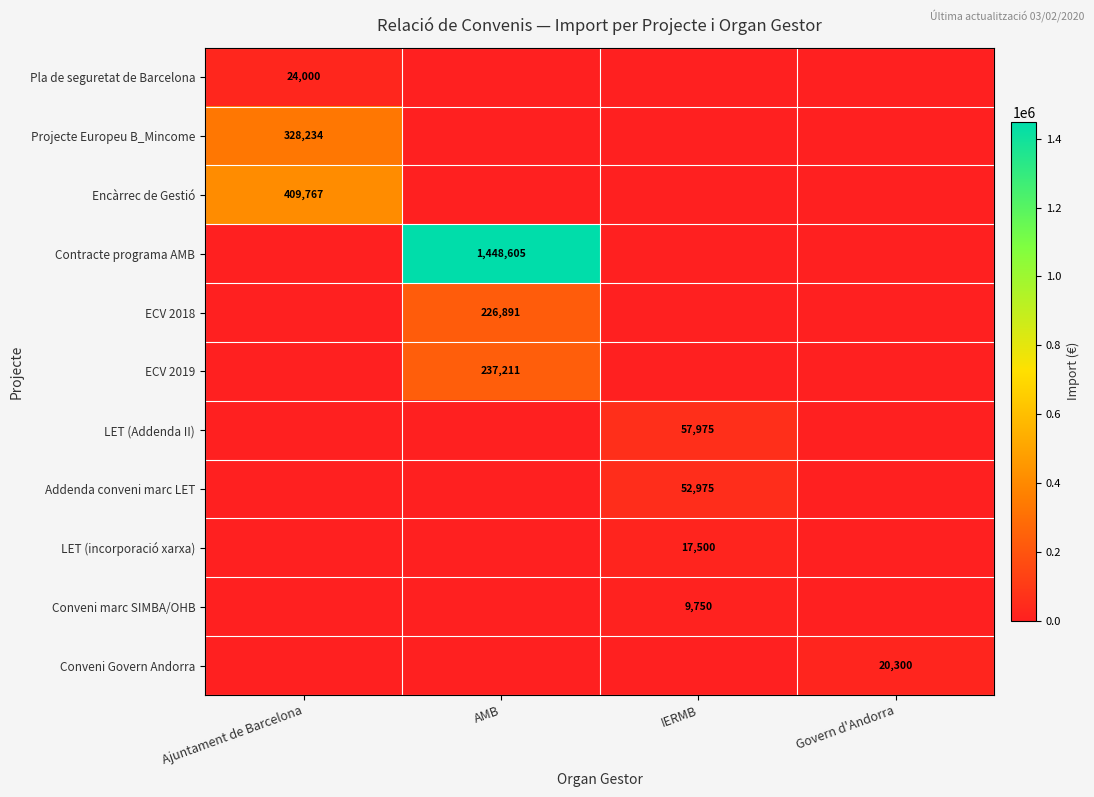

At which category is the sum across all series the highest?

AMB